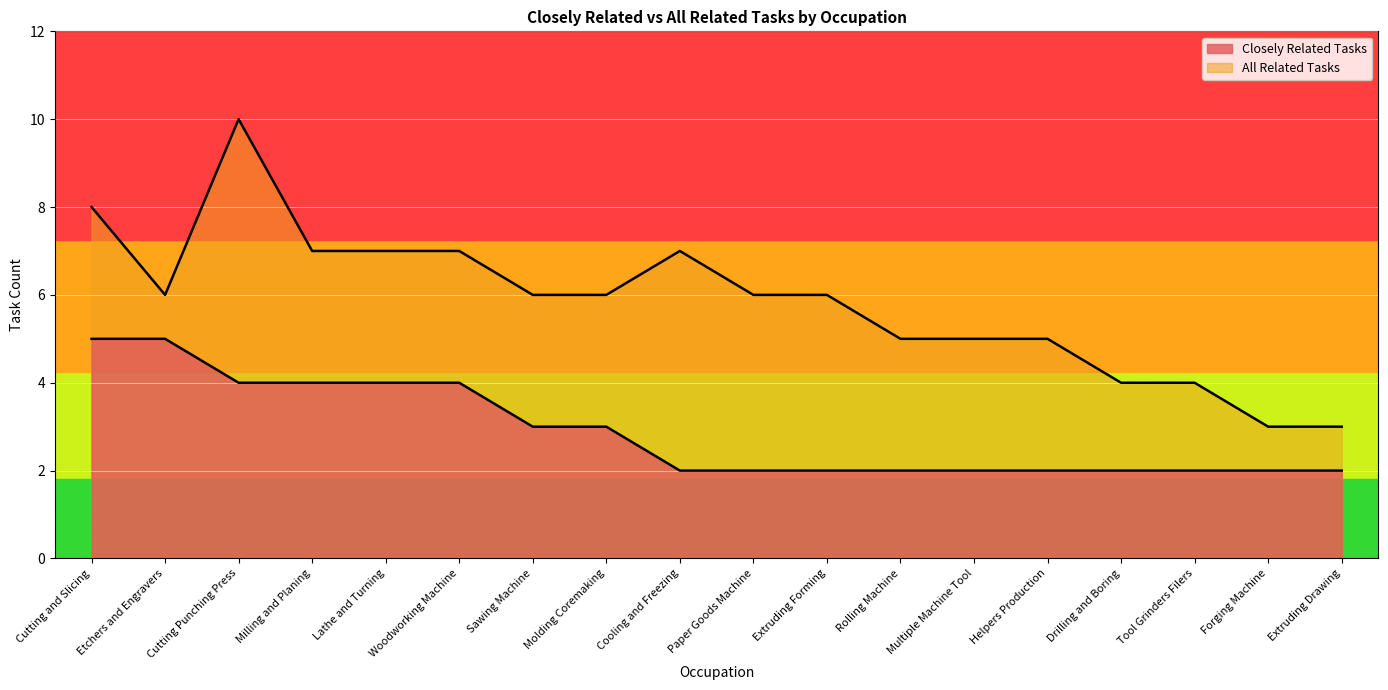

What is the average value of the All Related Tasks series?

6